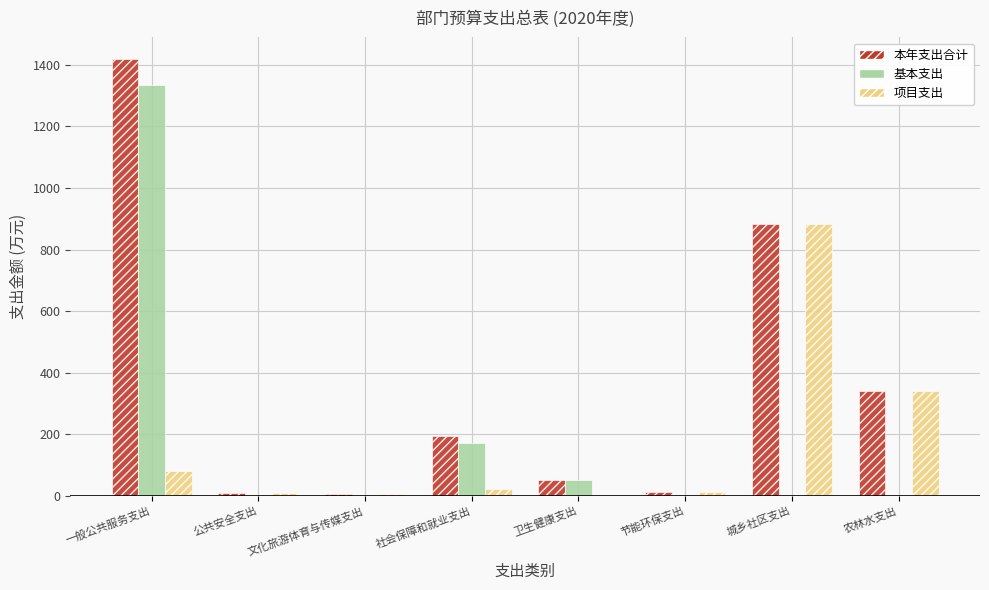

At which category is the sum across all series the highest?

一般公共服务支出